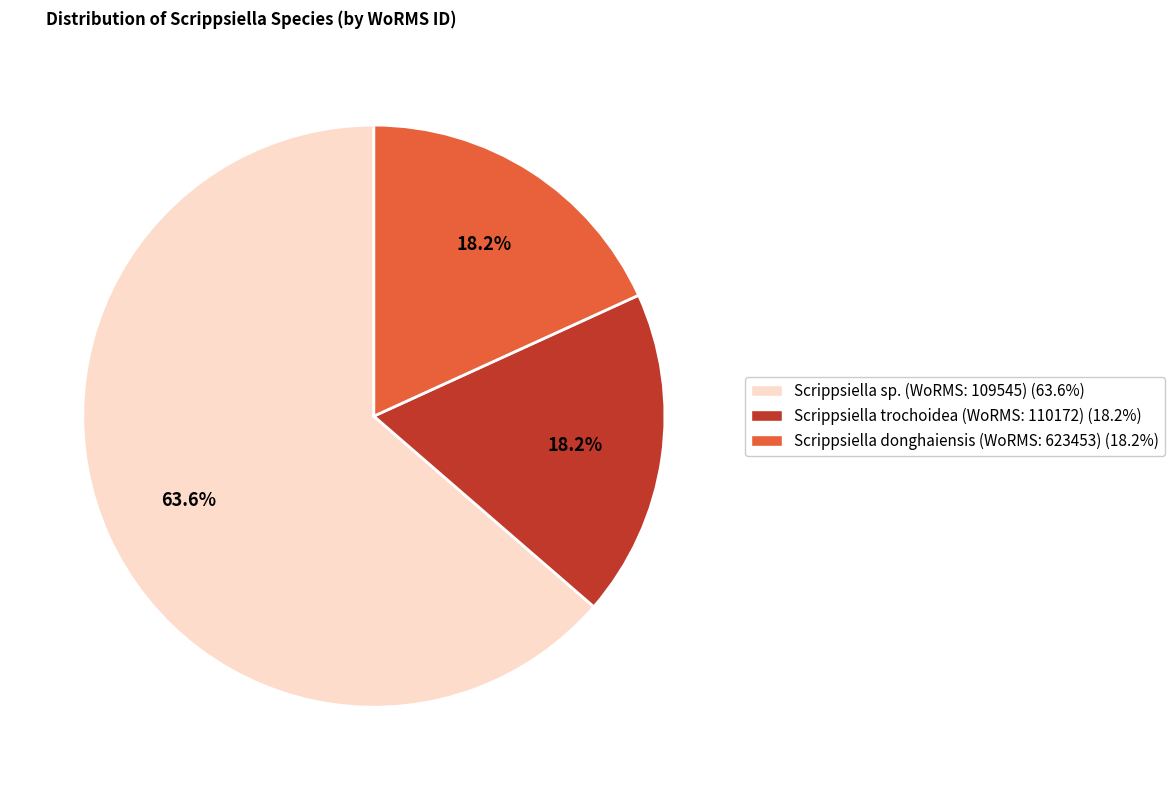

Is there a majority slice in this chart?

Yes